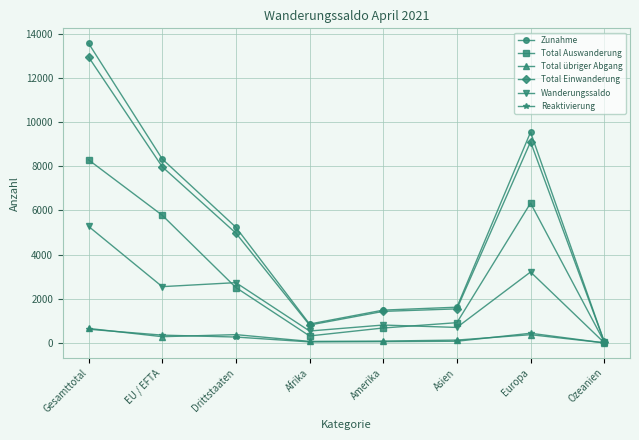

At which category is the sum across all series the highest?

Gesamttotal